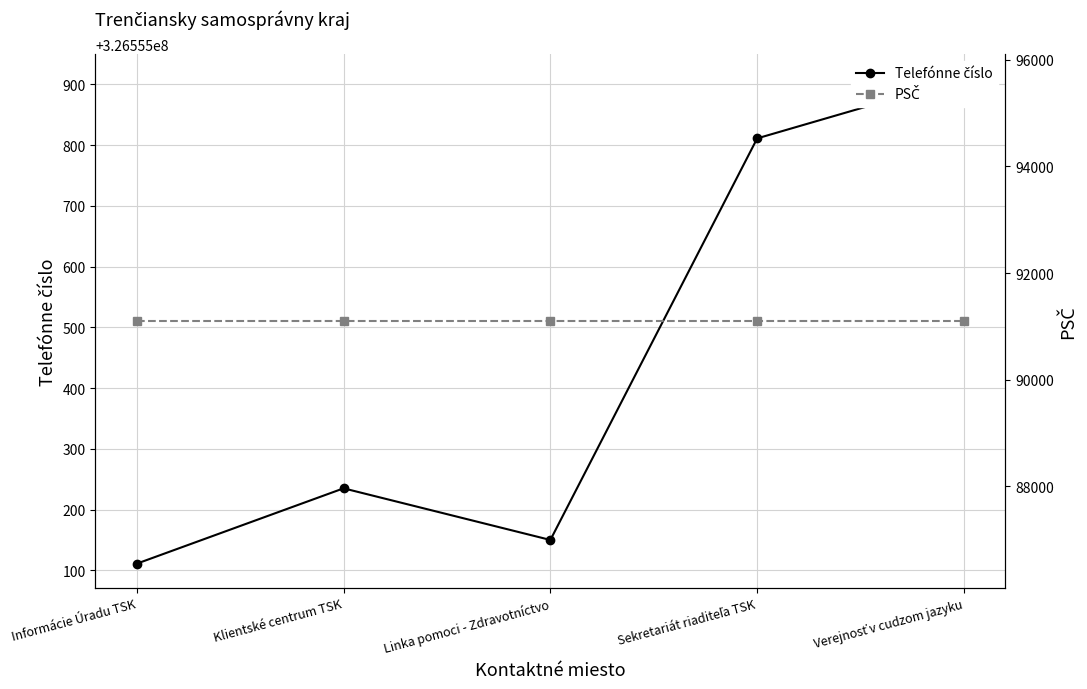

List the series in order of their peak value, lowest first.

PSČ, Telefónne číslo